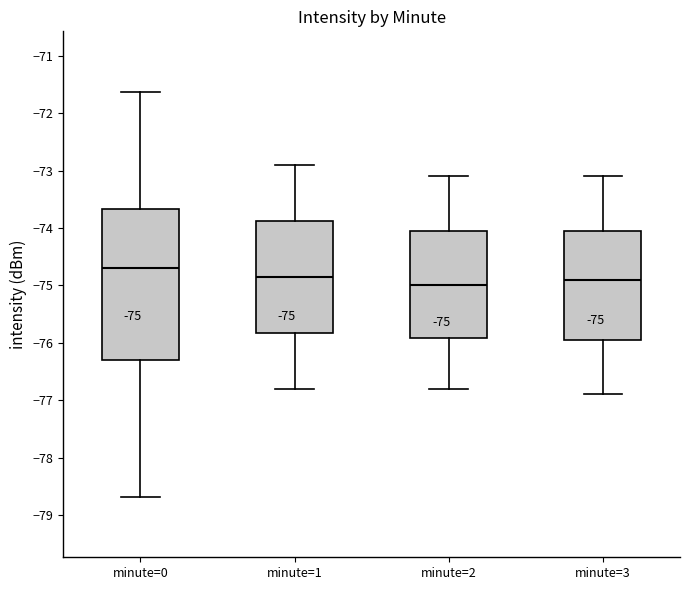

Comparing the boxes themselves (not the whiskers), which one is the tallest?

minute=0